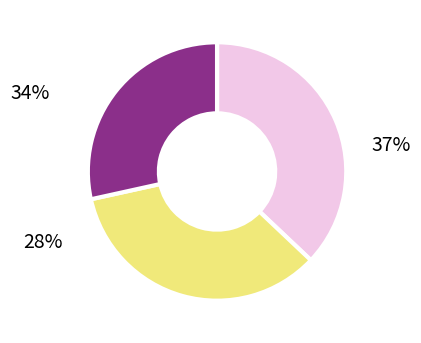

Count the number of slices in the pie.

3